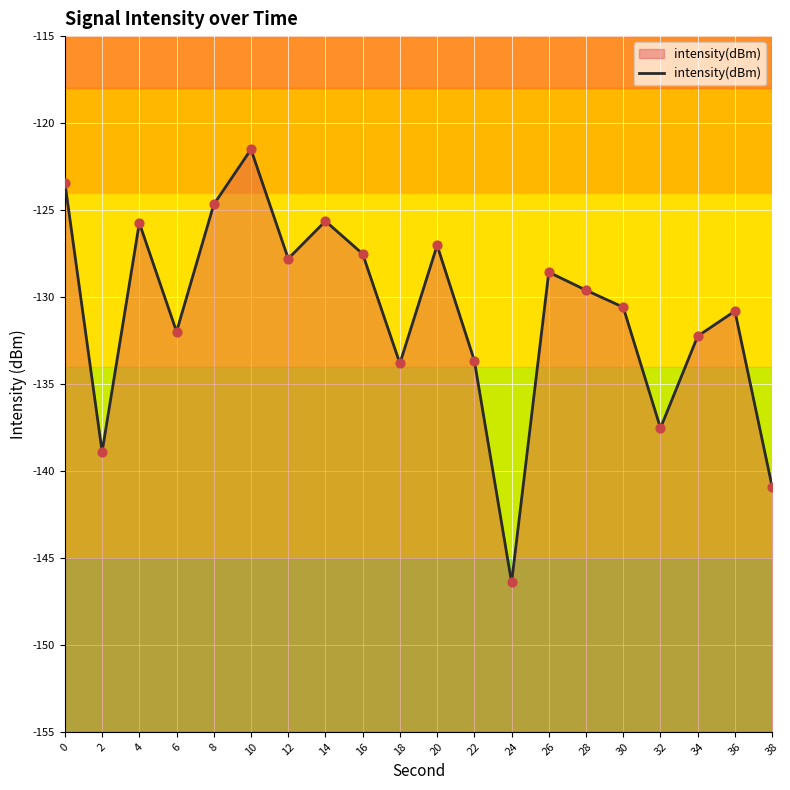

What is the change in value from 8 to 16?

-2.8